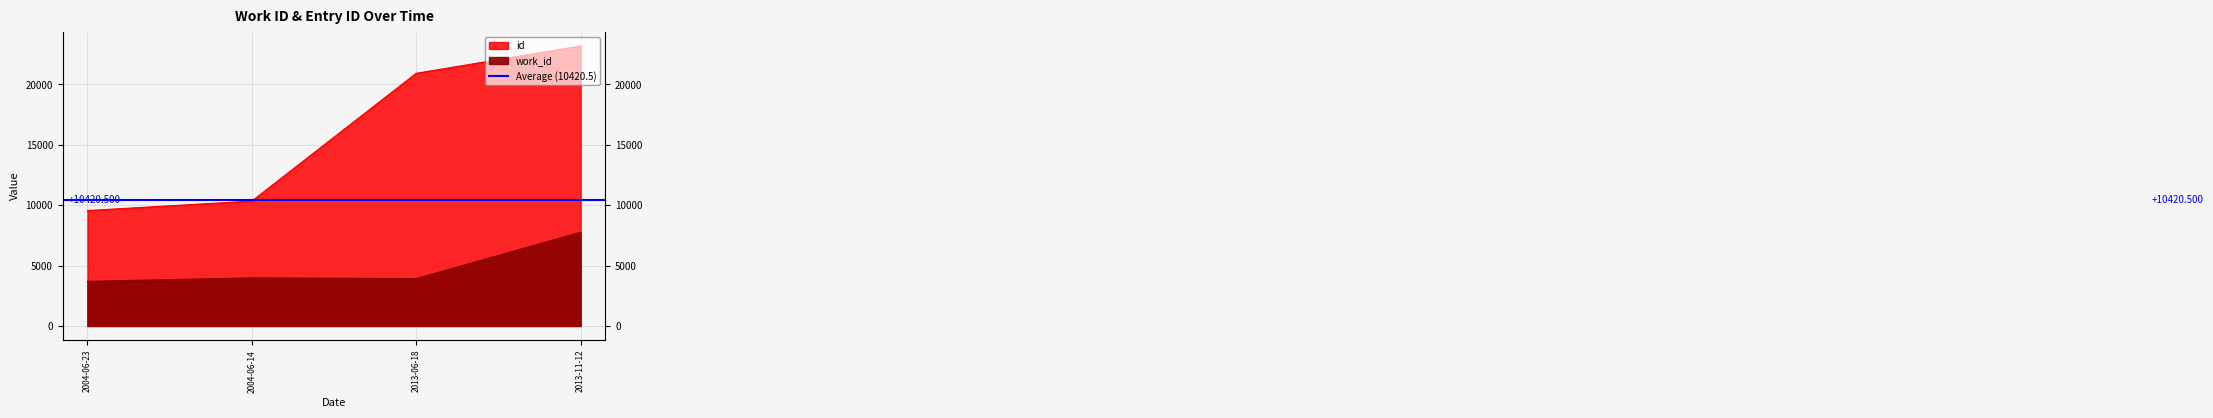

What are all the series names shown in the legend?

work_id, id